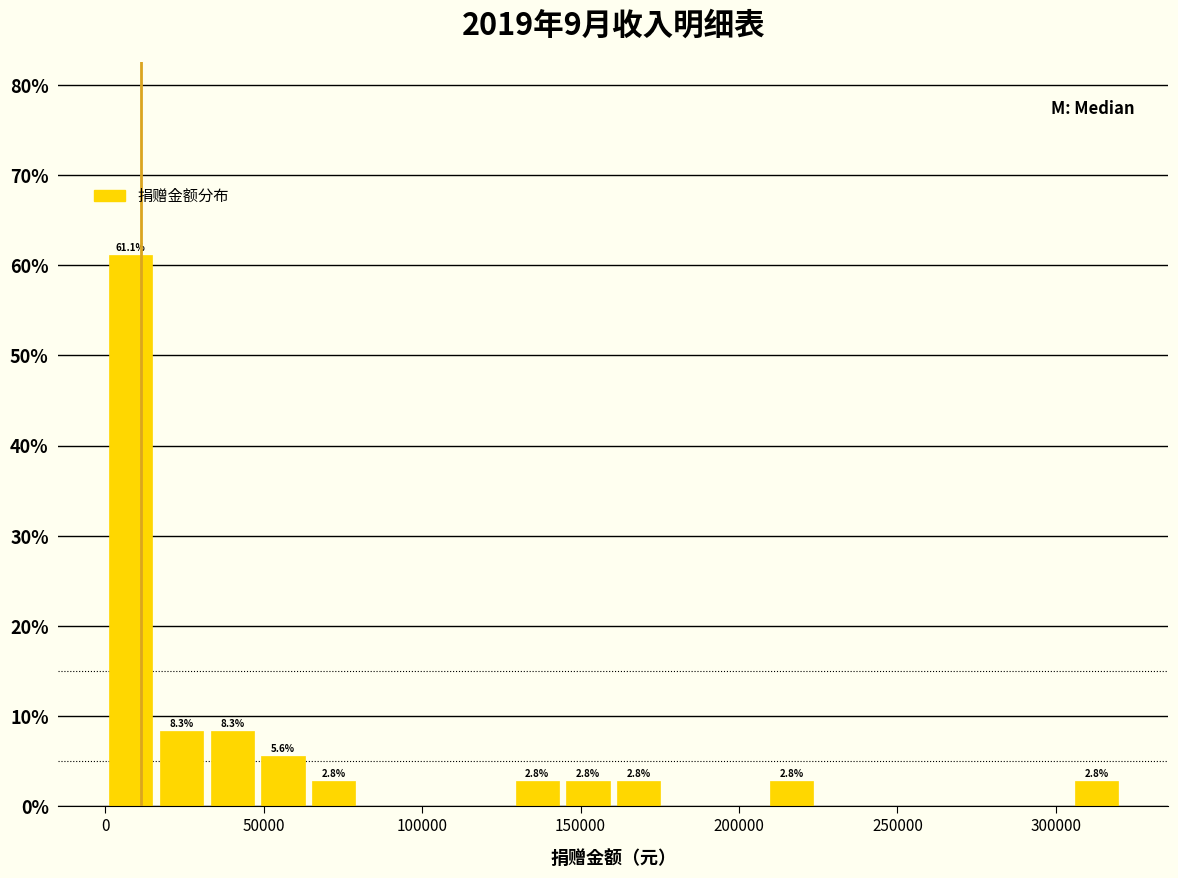

Around what value on the x-axis is the tallest bar? Give the approximate position of its centre, as read against the axis.

10000